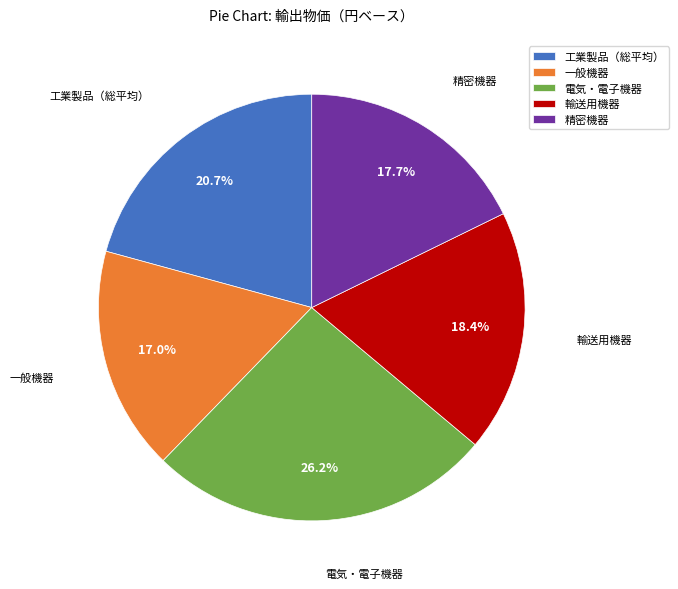

Which slice is the smallest?

一般機器